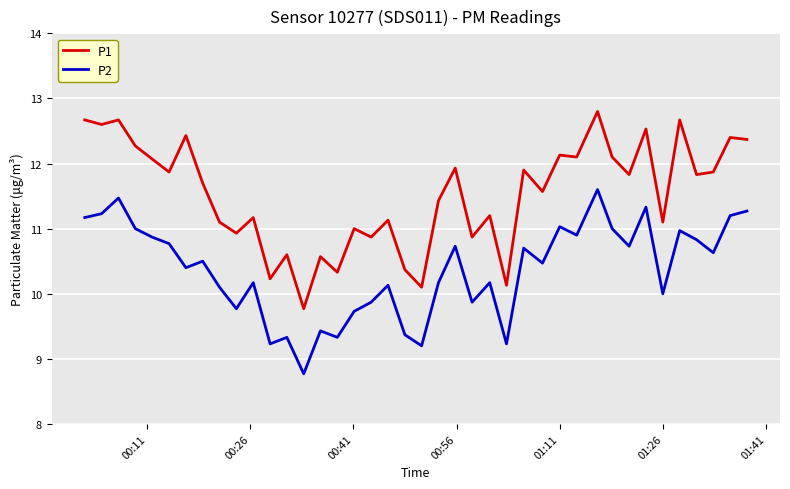

Which series has the largest total across all categories?

P1